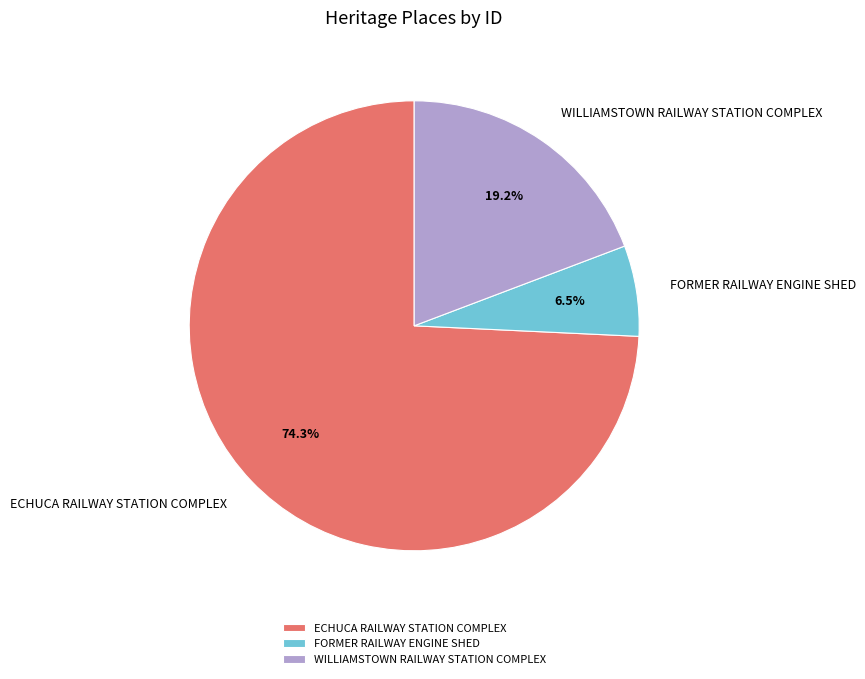

What is the largest slice in the pie chart?

ECHUCA RAILWAY STATION COMPLEX